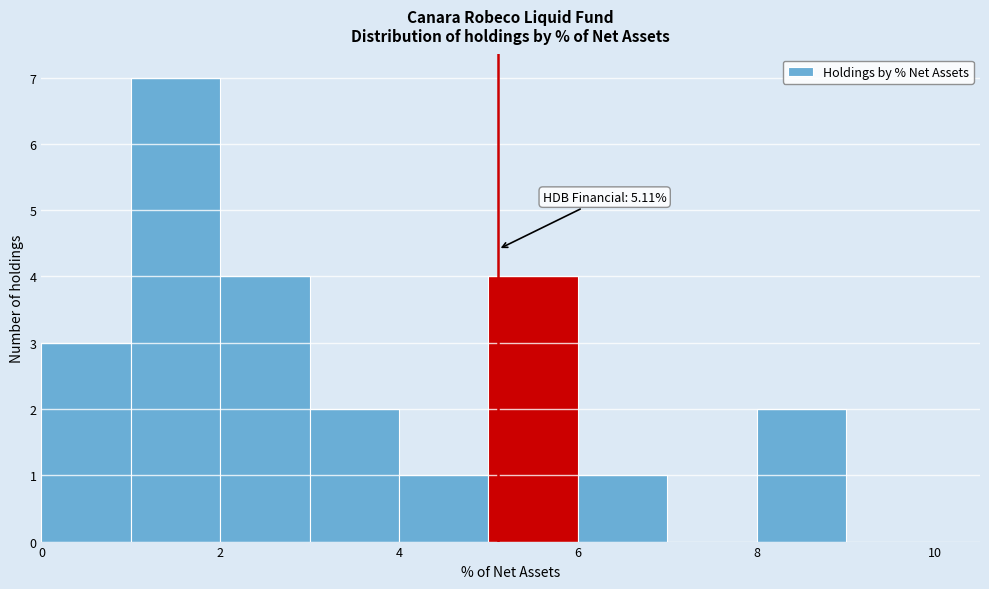

Which range on the x-axis has the tallest bar?

1 to 2